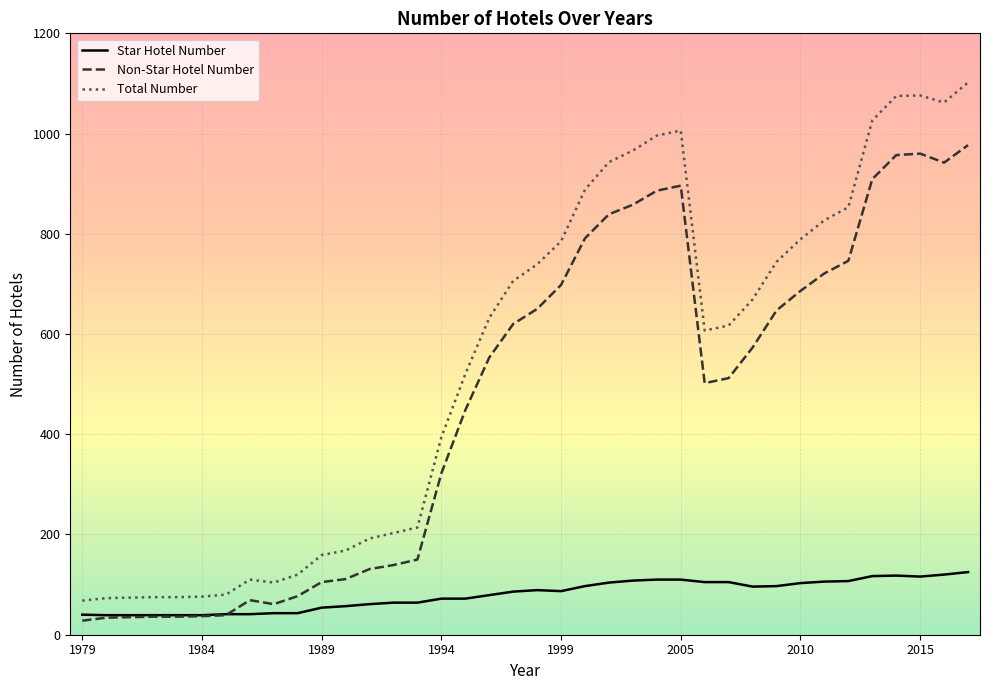

Rank the series by their average value, from lowest to highest.

Star Hotel Number, Non-Star Hotel Number, Total Number